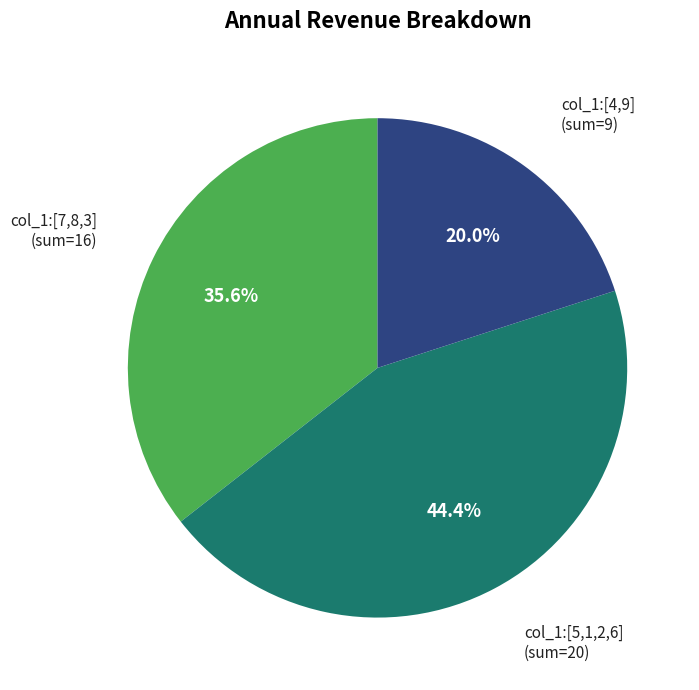

How many segments does this pie chart have?

3